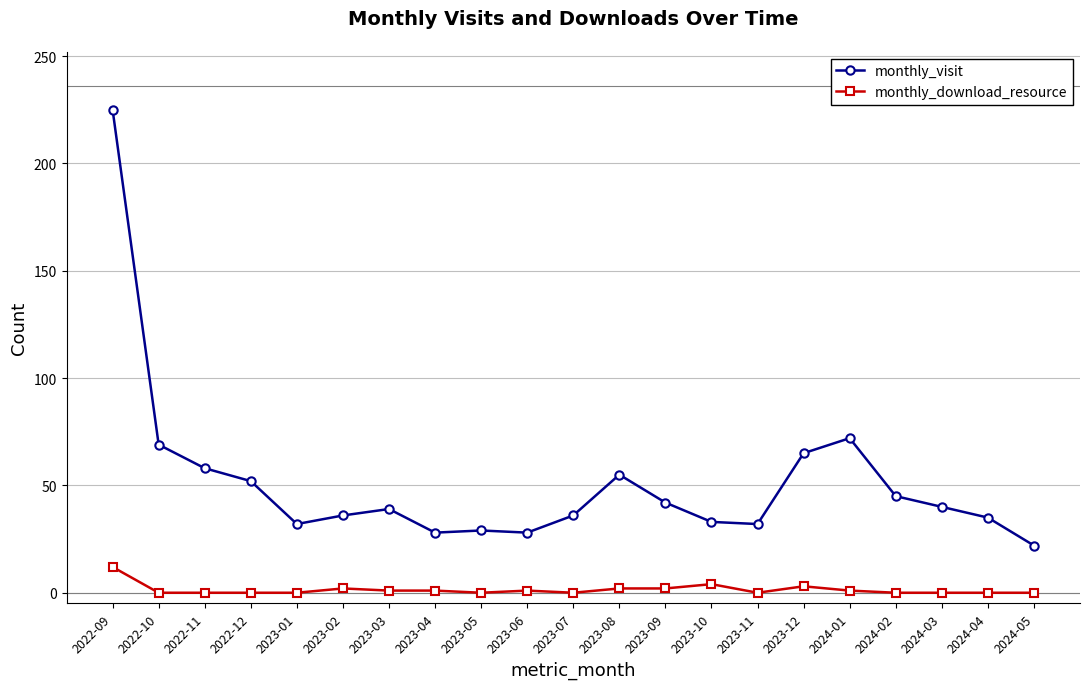

At how many categories does at least one series exceed 87?

1